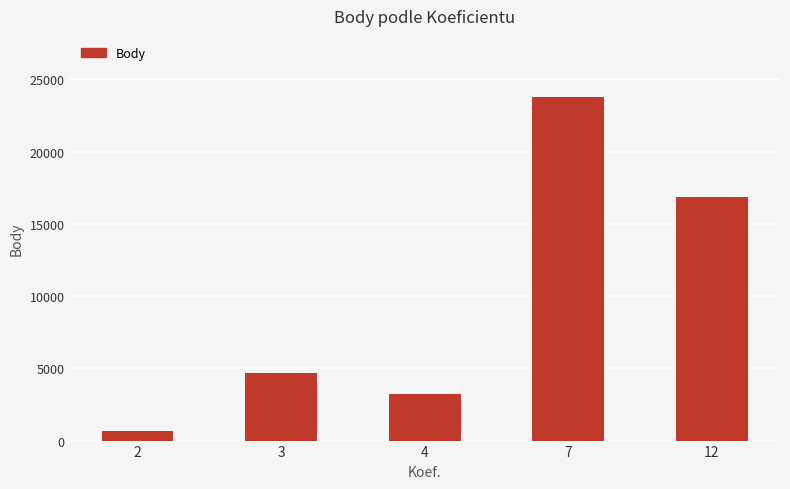

Is it true that the value at 12 is 16824?

True